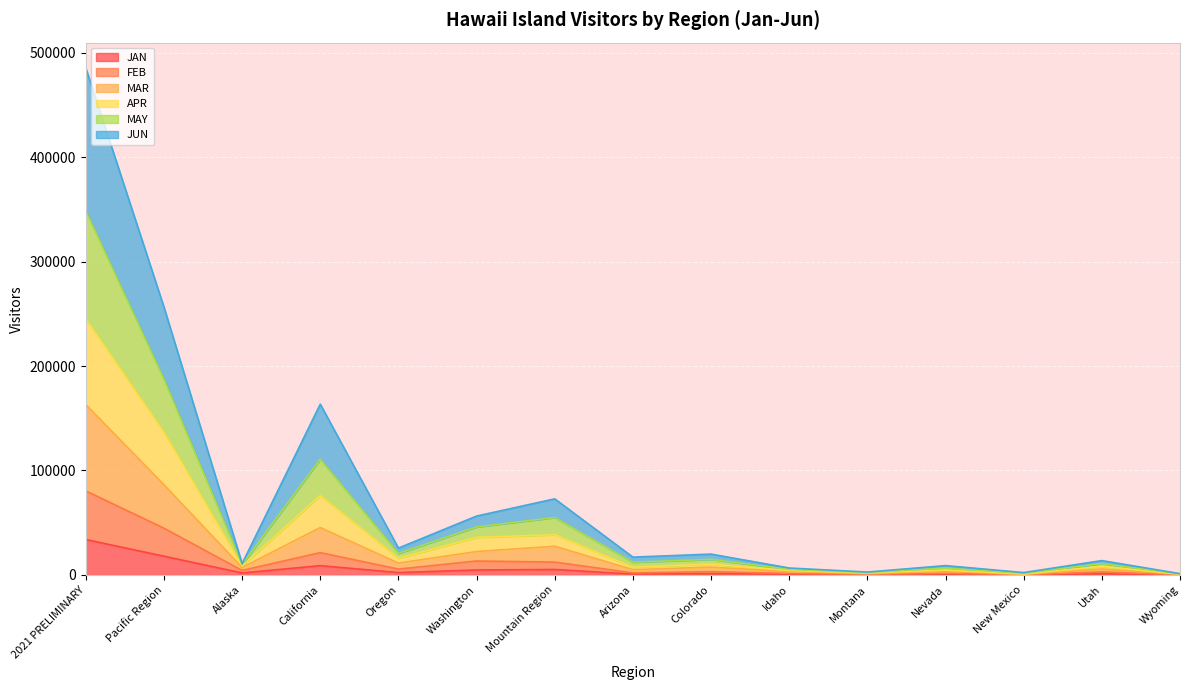

In APR, how many points are lower than both neighbors (excluding endpoints)?

5